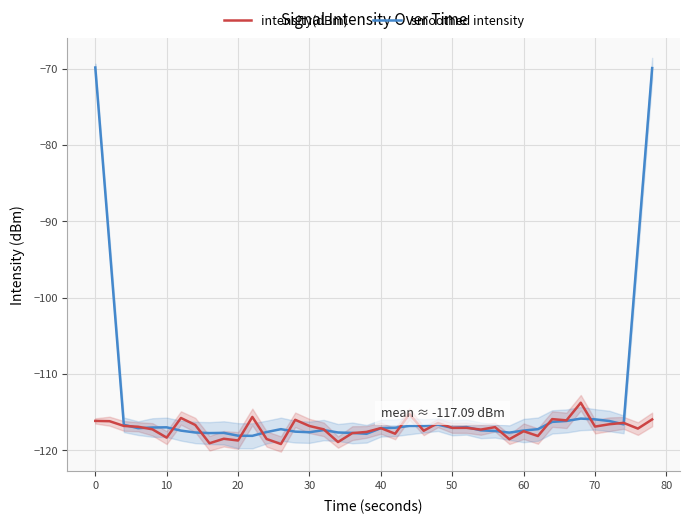

How many categories are shown in the chart?

40